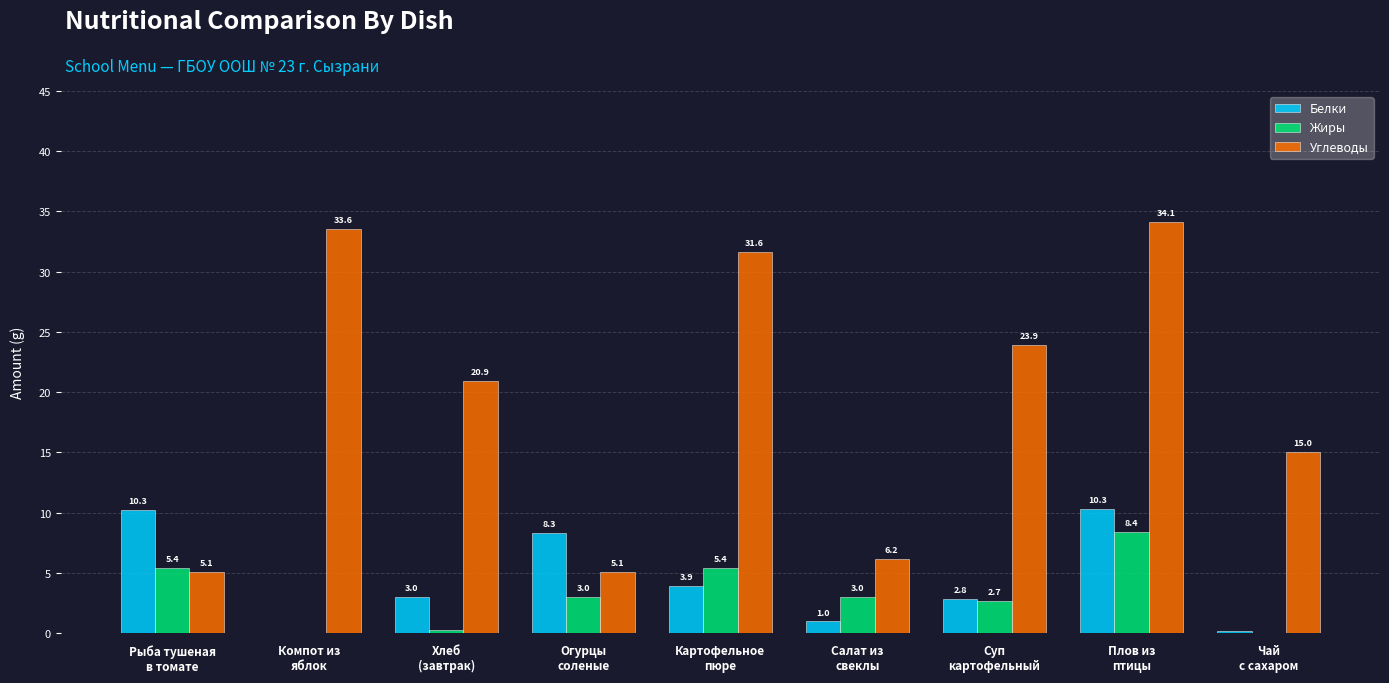

What is the maximum value shown in the chart?

34.1